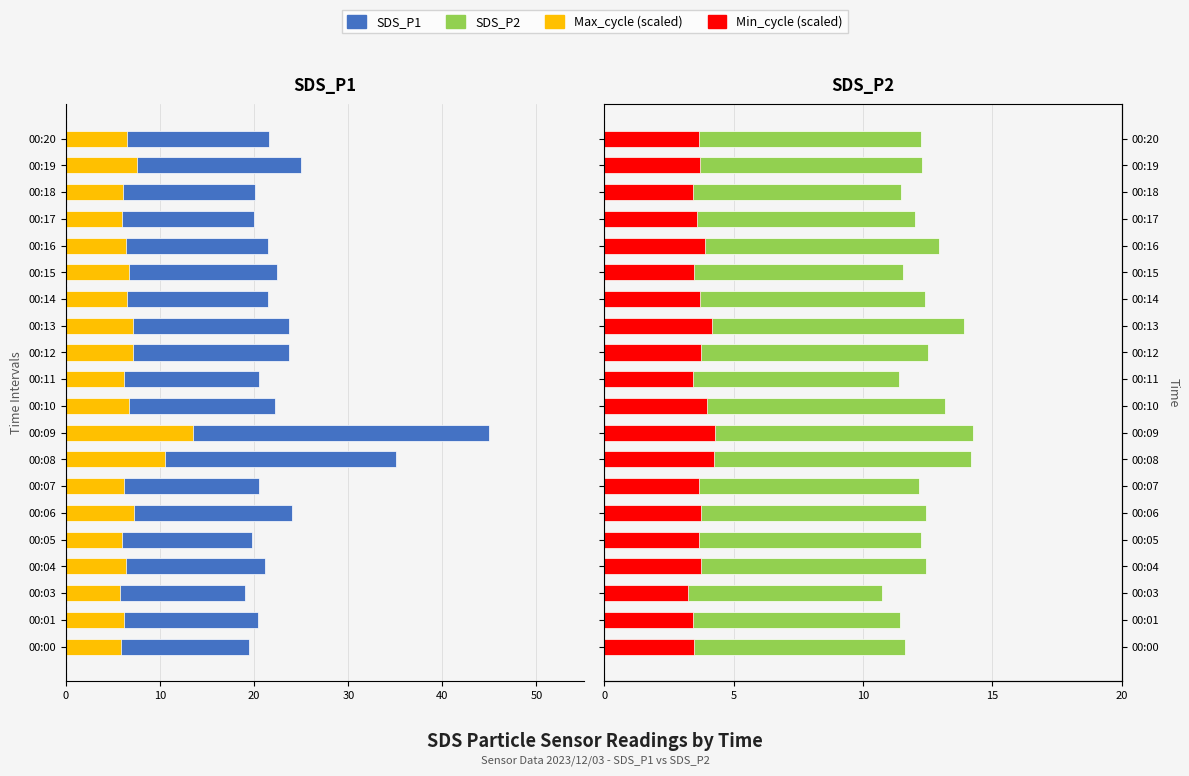

What are all the series names shown in the legend?

SDS_P1, Max_cycle (scaled), SDS_P2, Min_cycle (scaled)